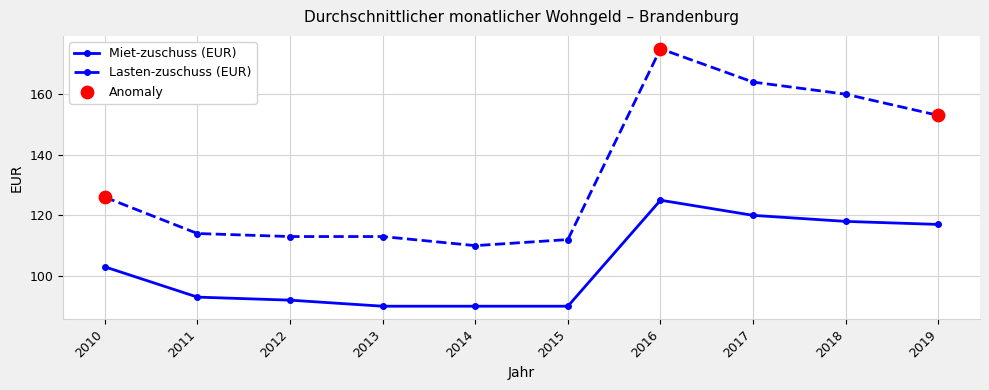

At how many categories does at least one series exceed 127?

4